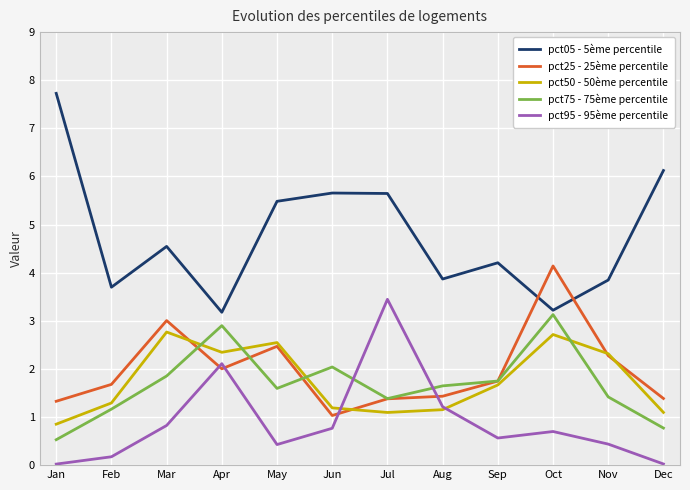

Which category has the highest value across all series?

Jan